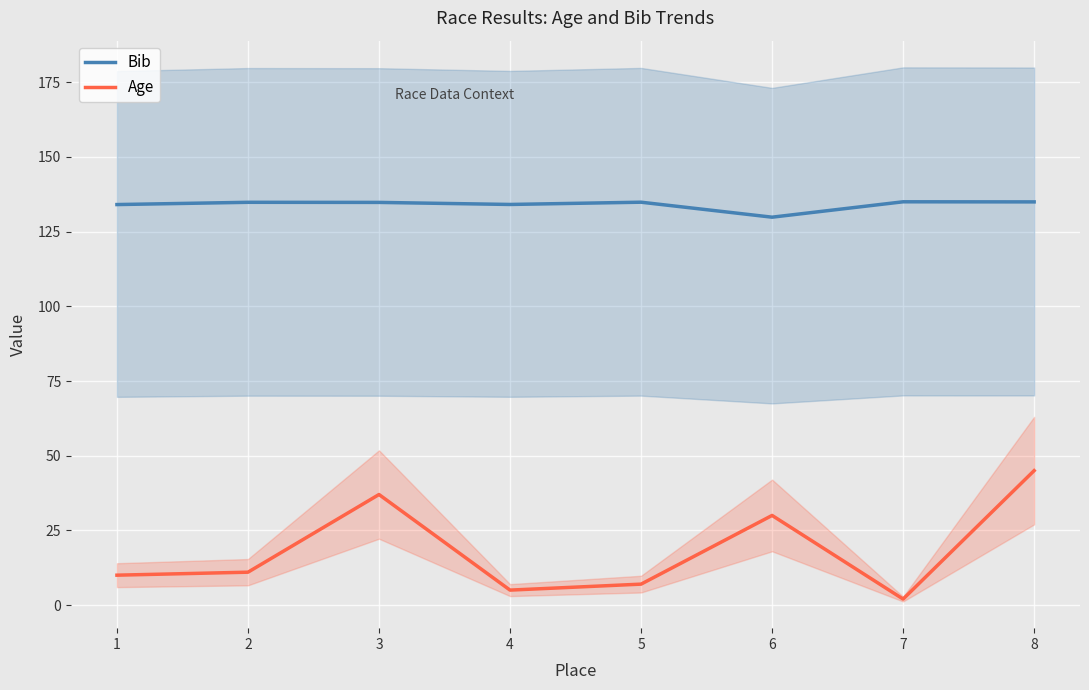

What is the sum of the Age values at 2 and 1?

21.0